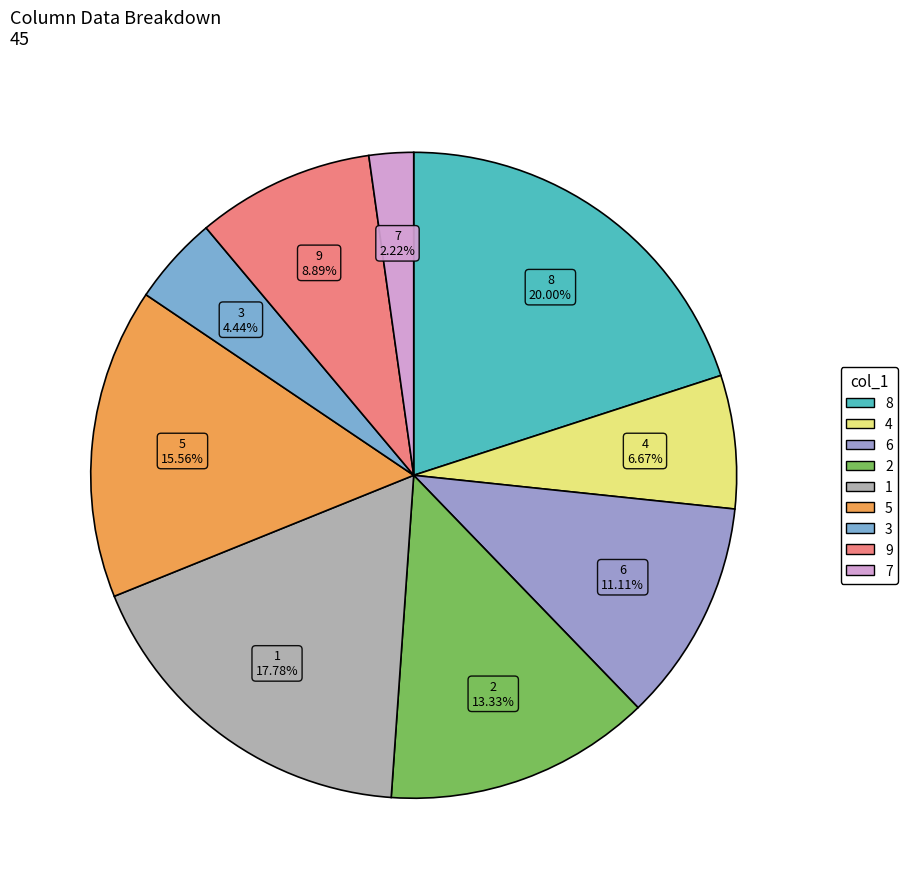

Combined, do 4 and 8 account for over 50%?

No